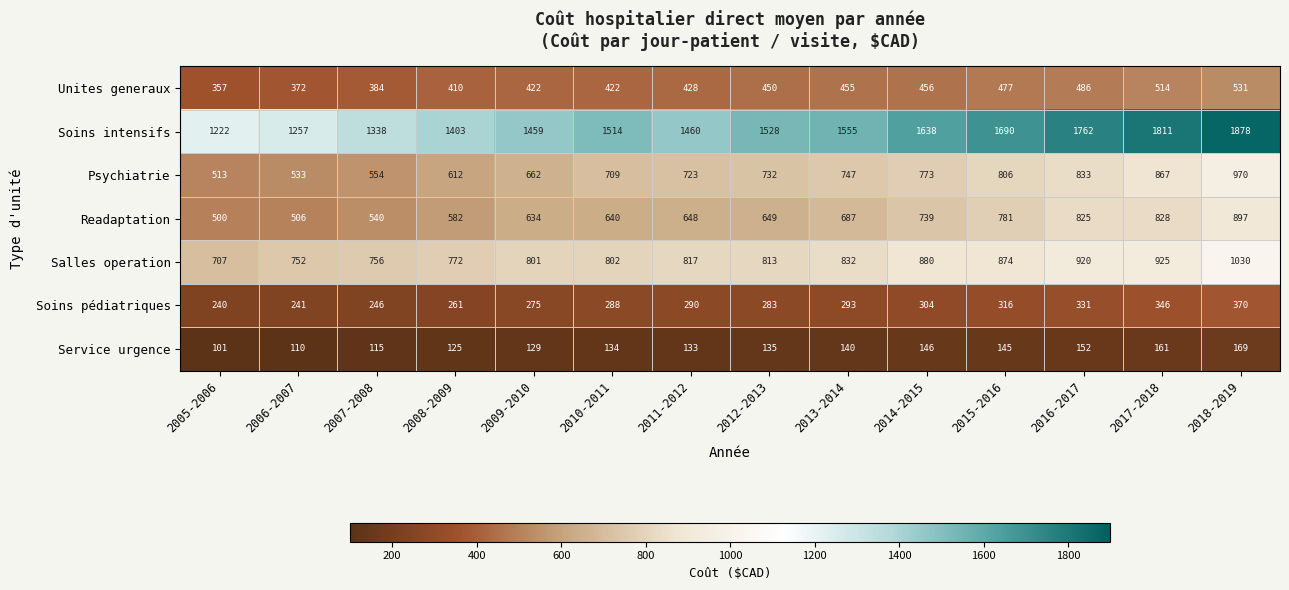

What is the difference between the maximum and minimum values in the Soins pédiatriques series?

130